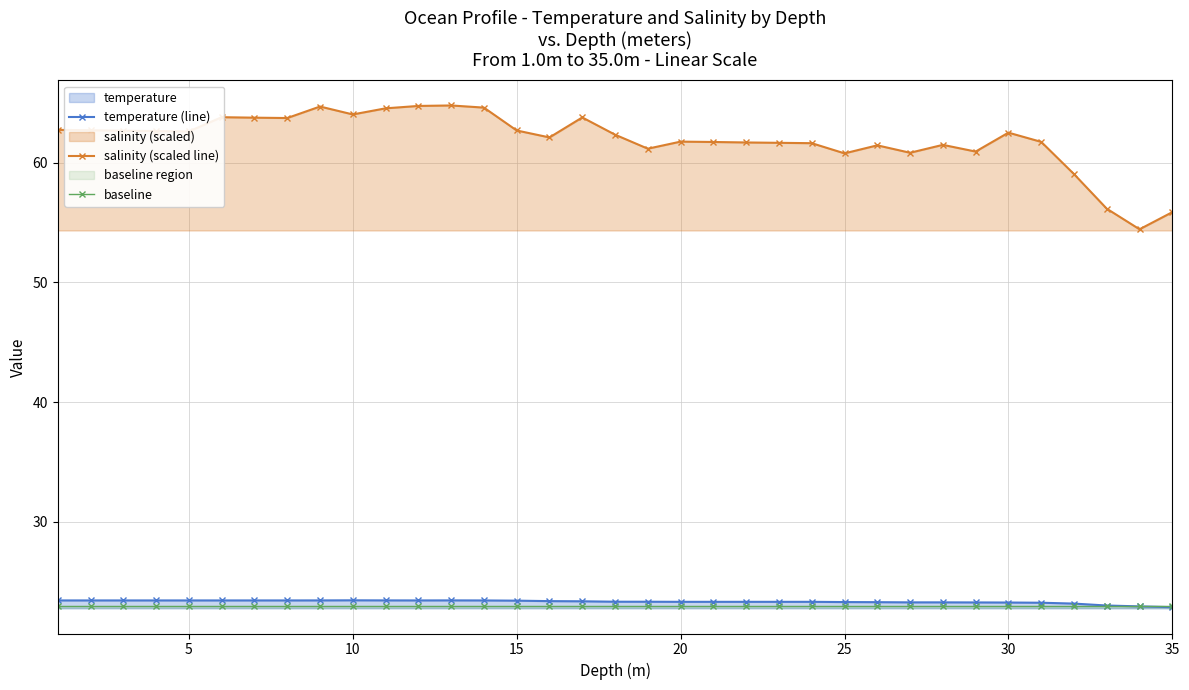

What are all the series names shown in the legend?

temperature (line), salinity (scaled line), baseline